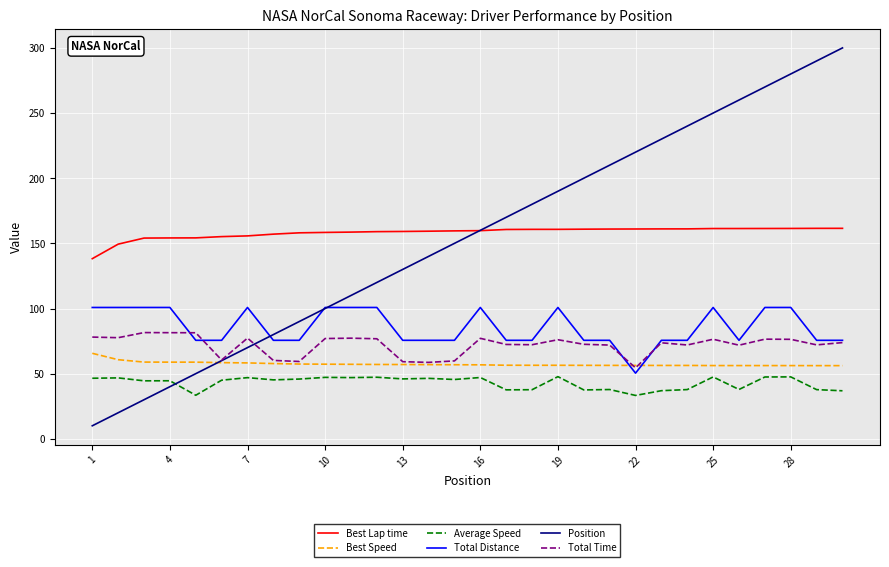

What is the smallest value displayed?

10.0